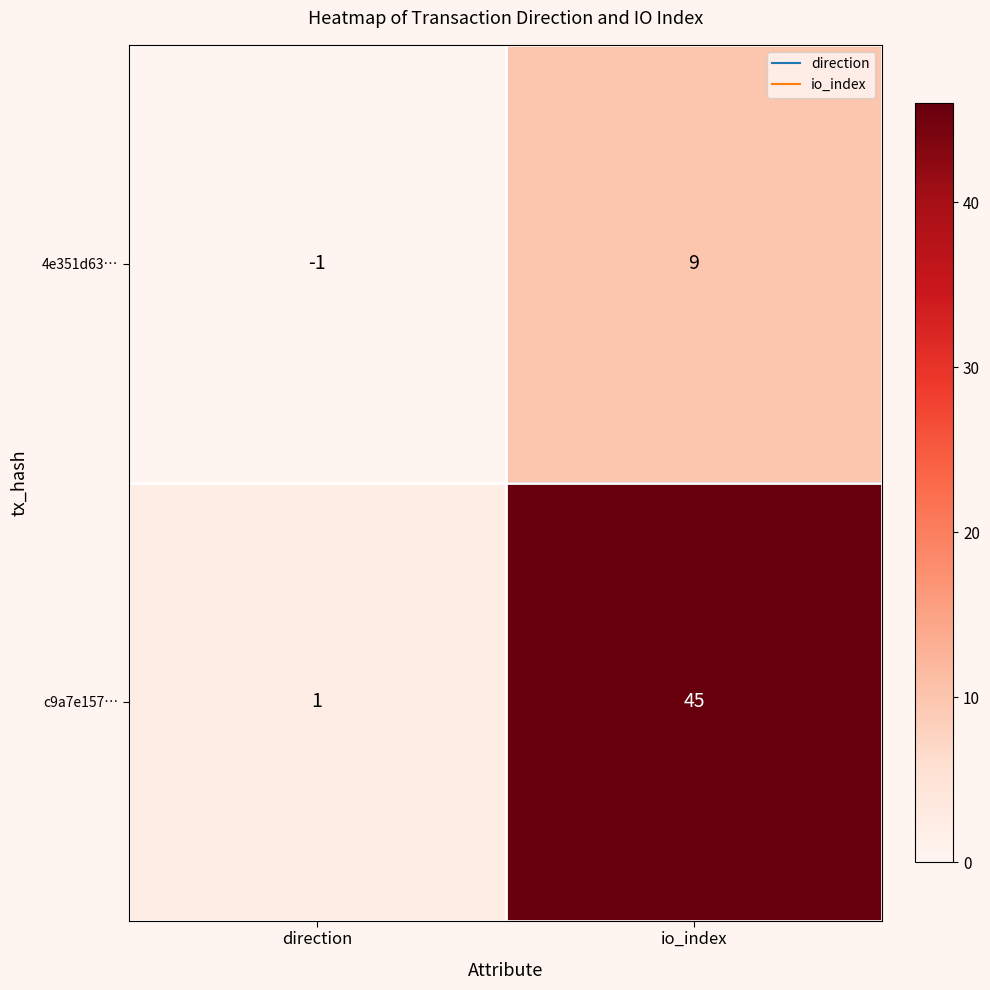

At which category does the chart reach its peak across all series?

io_index